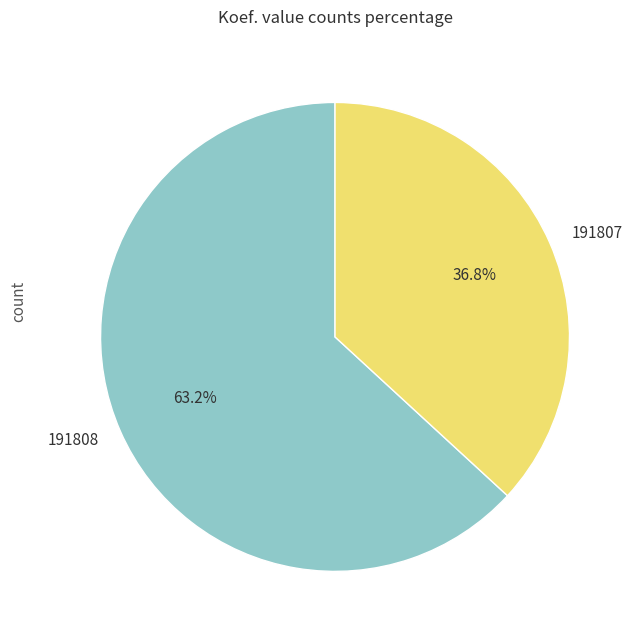

To the nearest percent, what is the difference between the 191807 and 191808 slice percentages?

26%